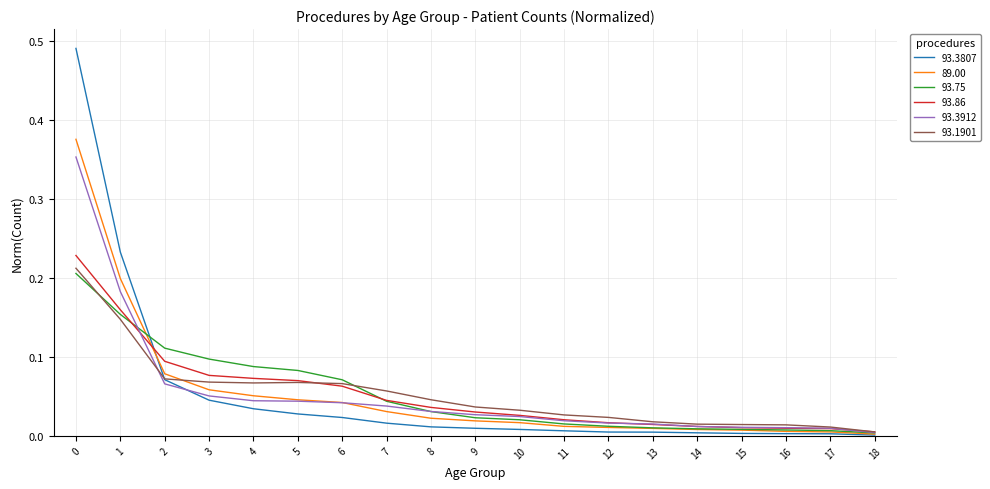

Which series has the largest range (max minus min)?

93.3807